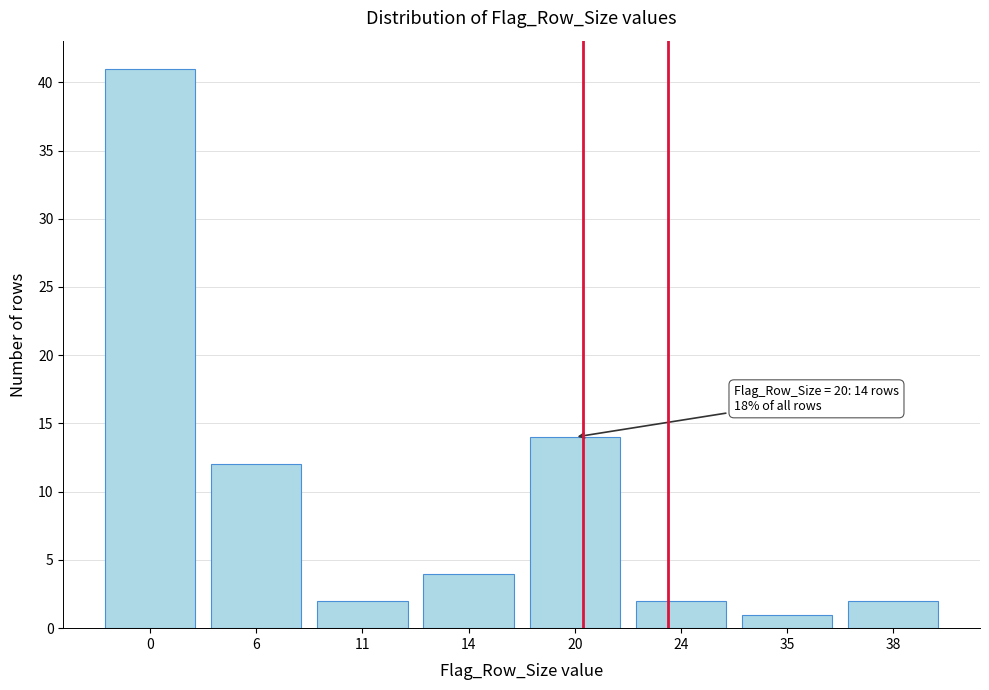

Reading right to left, list all the values displayed in this chart.

2	1	2	14	4	2	12	41